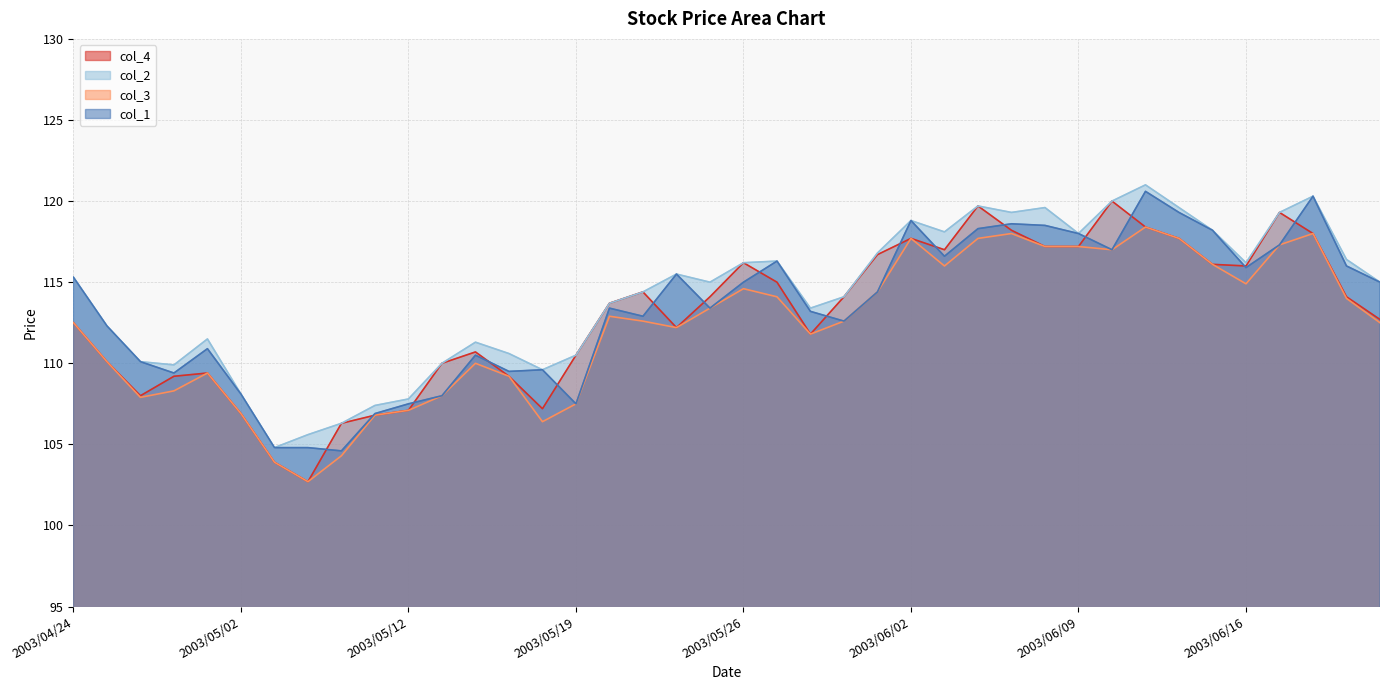

What is the total value across all series at 2003/05/21?

454.3